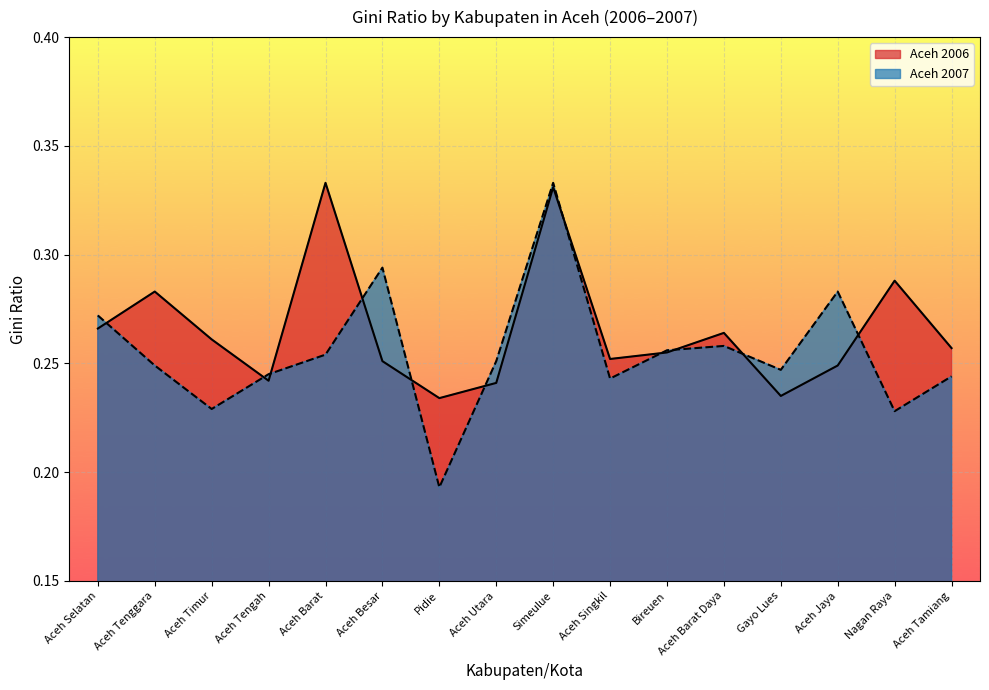

Which series ends up on top after the final intersection of Aceh 2007 and Aceh?

Aceh